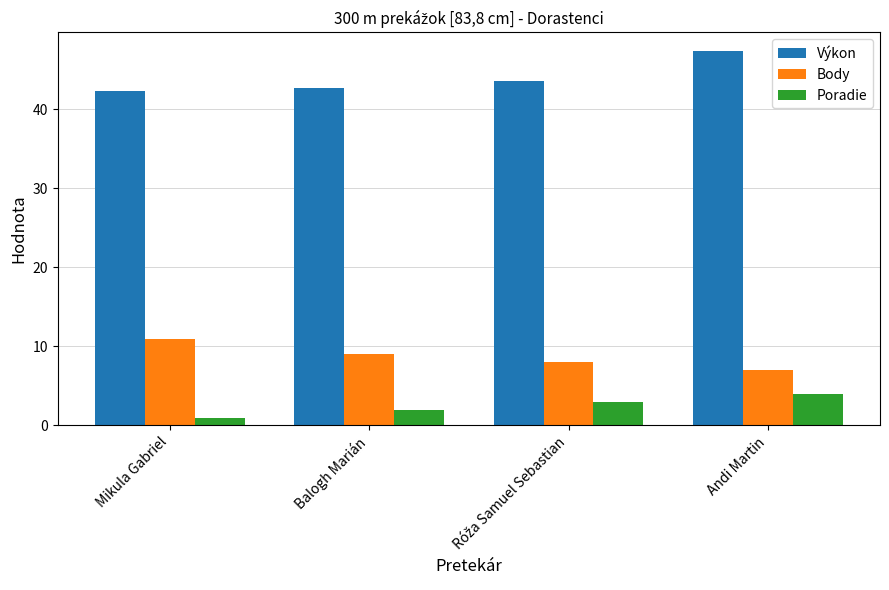

What is the approximate value of Body at Mikula Gabriel?

11.0